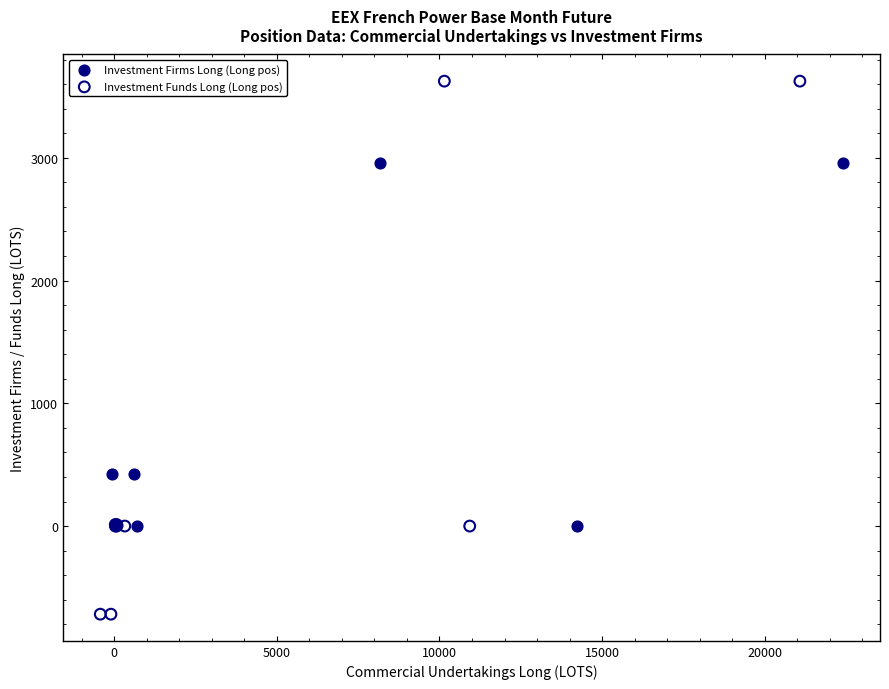

What are all the series names shown in the legend?

Investment Firms Long (Long pos), Investment Funds Long (Long pos)